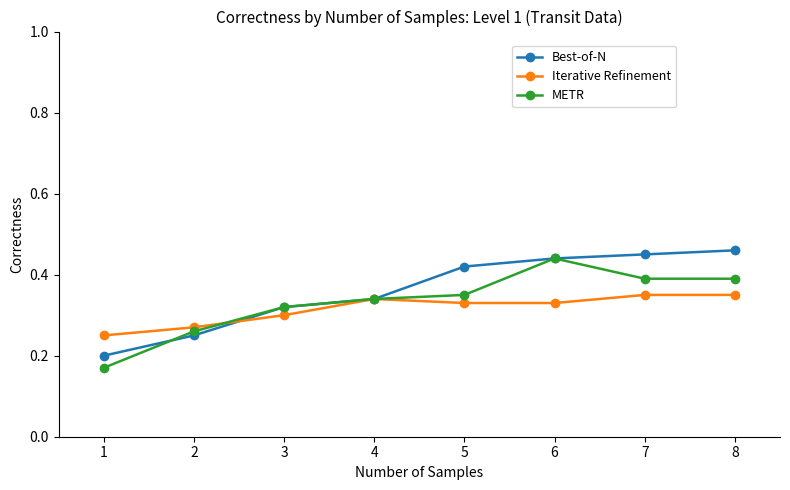

True or false: Iterative Refinement and Best-of-N cross at least once.

True